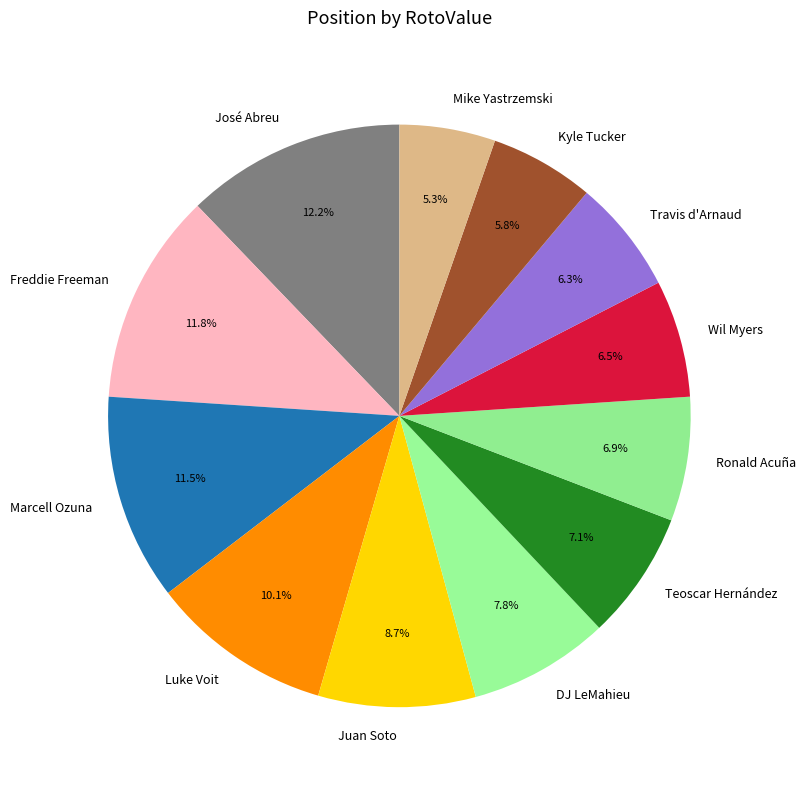

Is it true that Juan Soto is 9% of the pie?

True